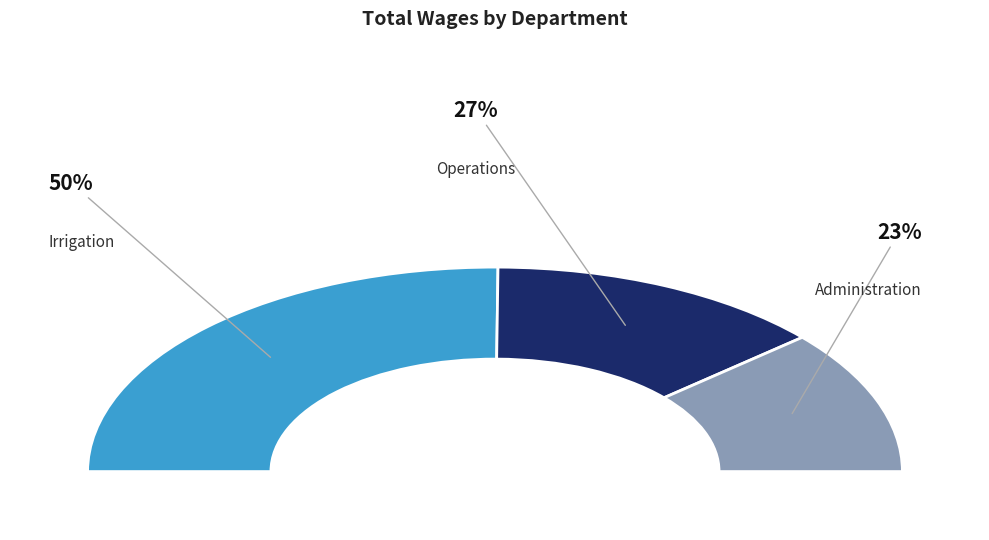

Rank the categories by value from lowest to highest.

Administration, Operations, Irrigation